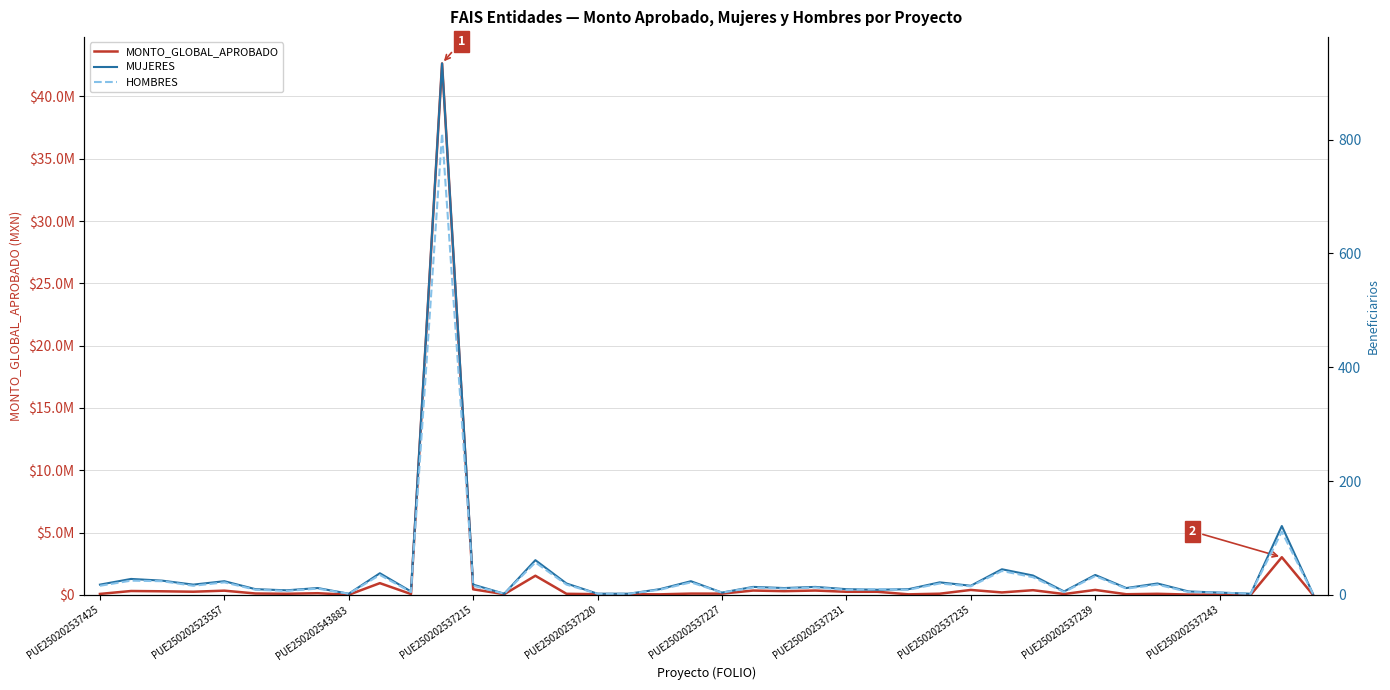

Which series changed the most between 34 and 35?

MONTO_GLOBAL_APROBADO